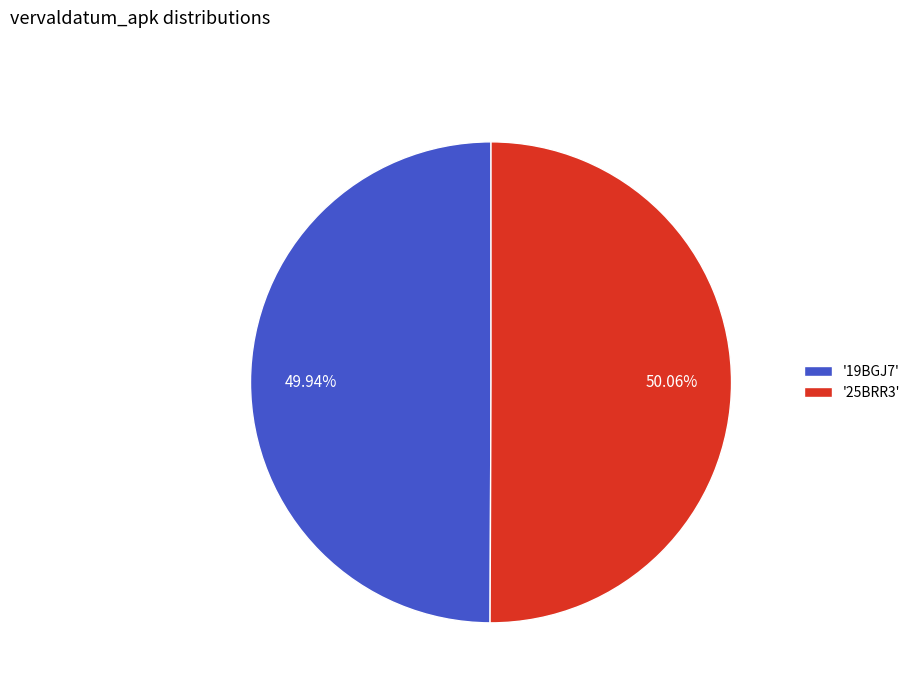

Is the sum of '19BGJ7' and '25BRR3' greater than half?

Yes